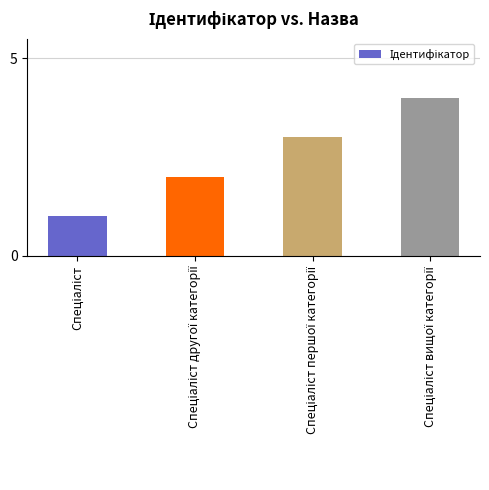

What is the greatest value displayed?

4